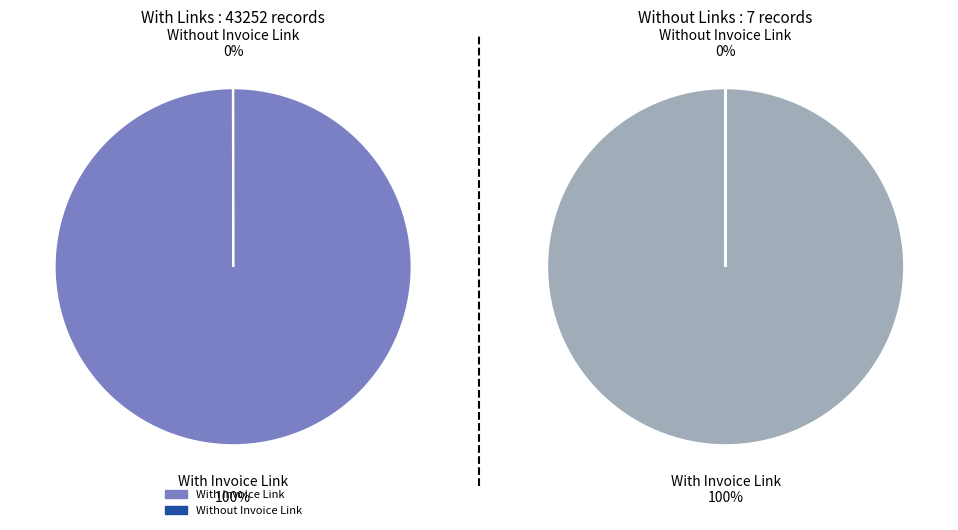

True or false: ID accounts for 99% of the total.

False